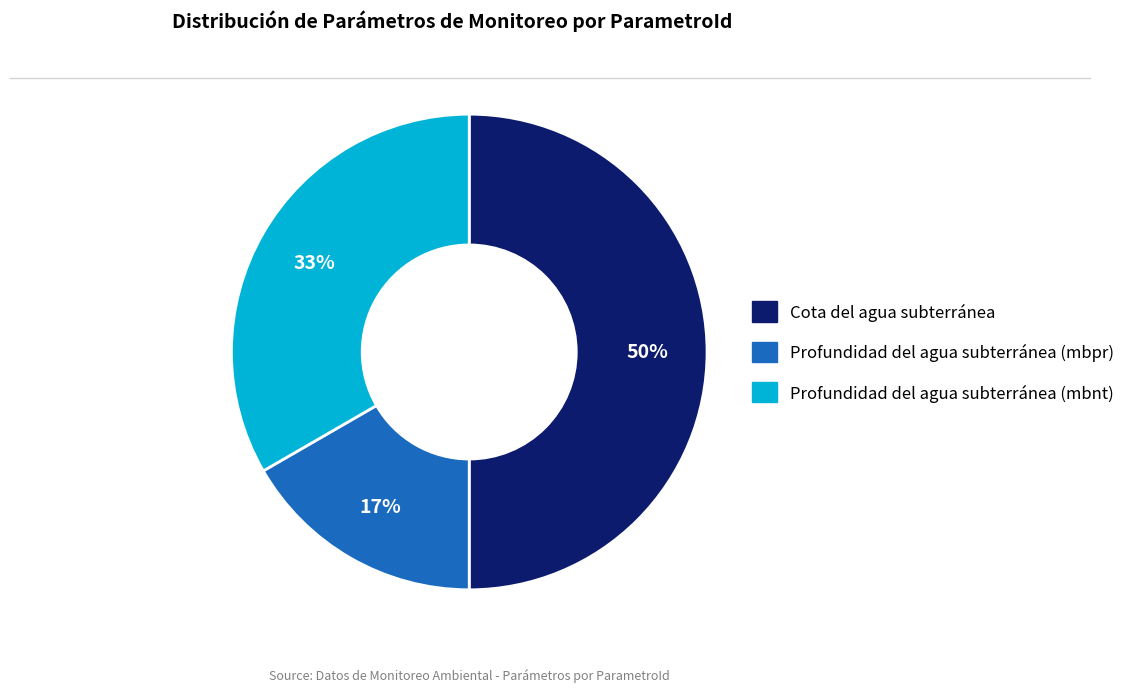

To the nearest percent, what is the average slice percentage?

33%